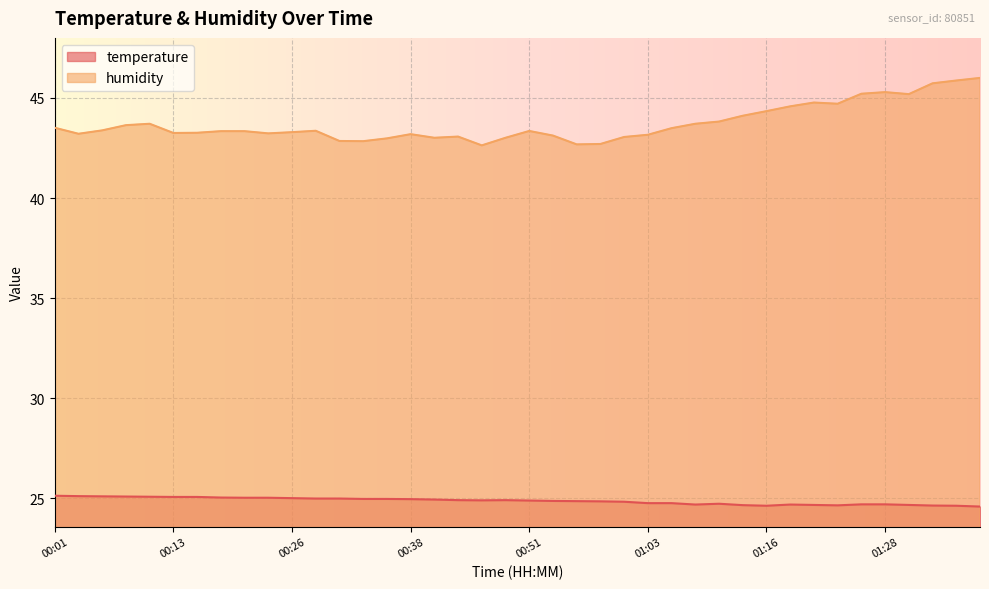

What is the average value of the temperature series?

24.9